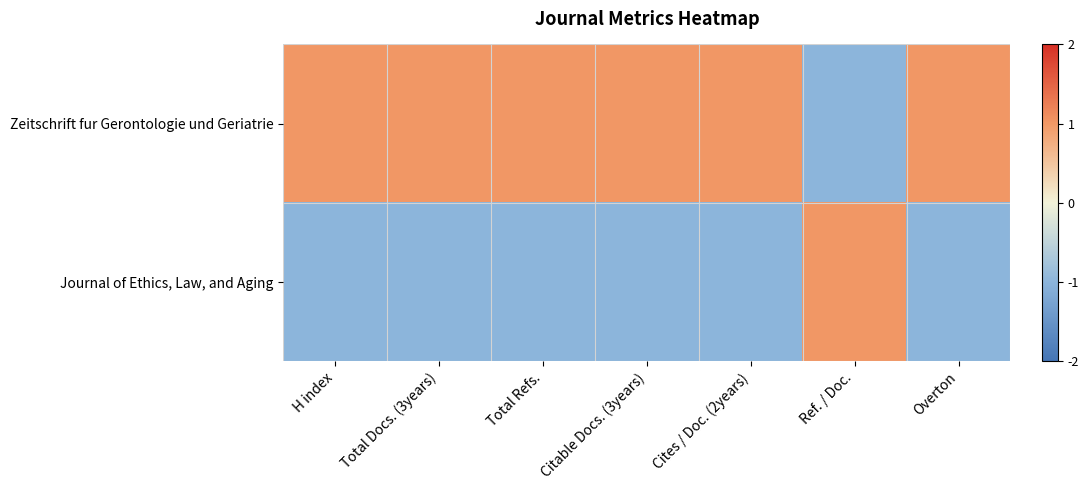

Rank the series at Citable Docs. (3years) from highest to lowest value.

Zeitschrift fur Gerontologie und Geriatrie, Journal of Ethics, Law, and Aging